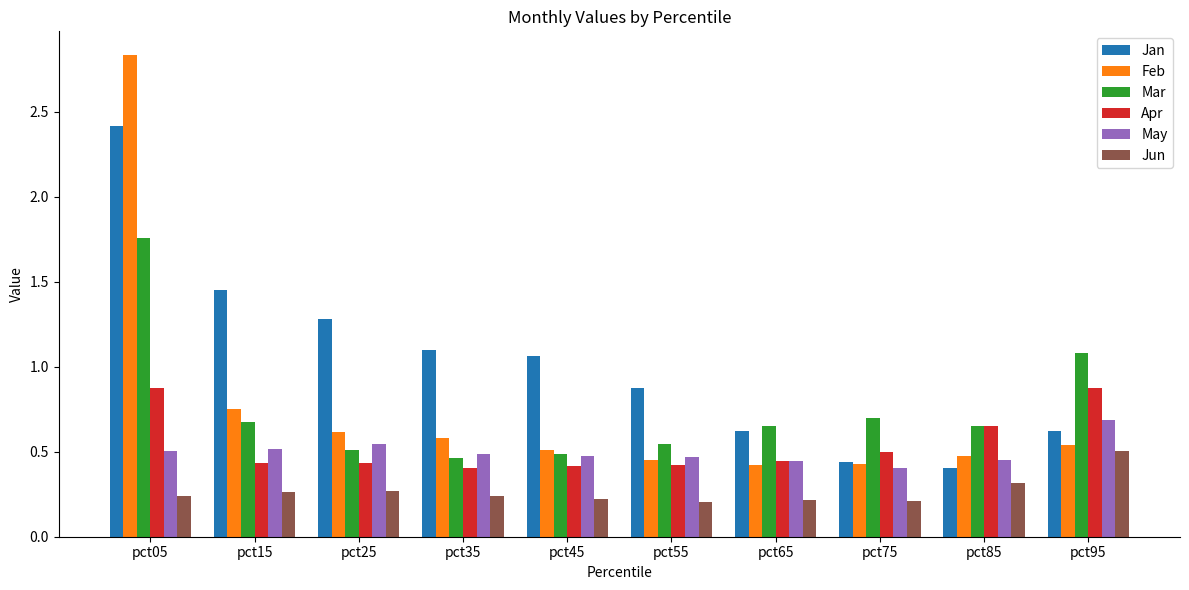

Between pct15 and pct55, which series saw the biggest shift?

Jan